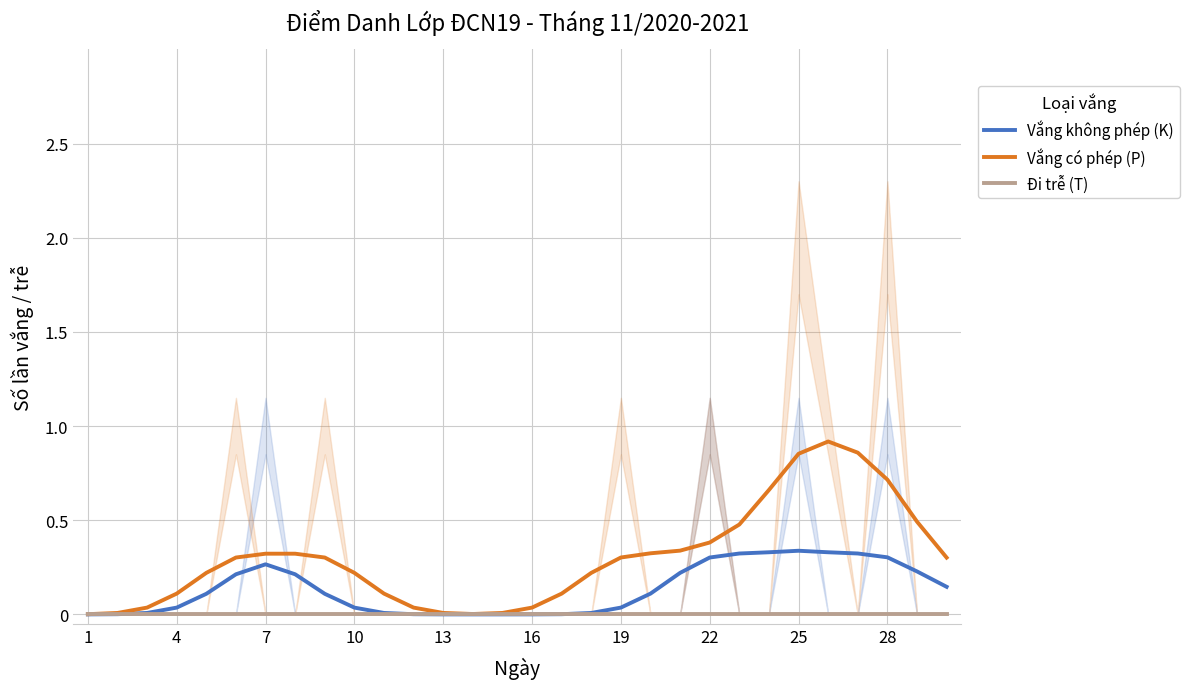

What is the maximum value shown in the chart?

0.9